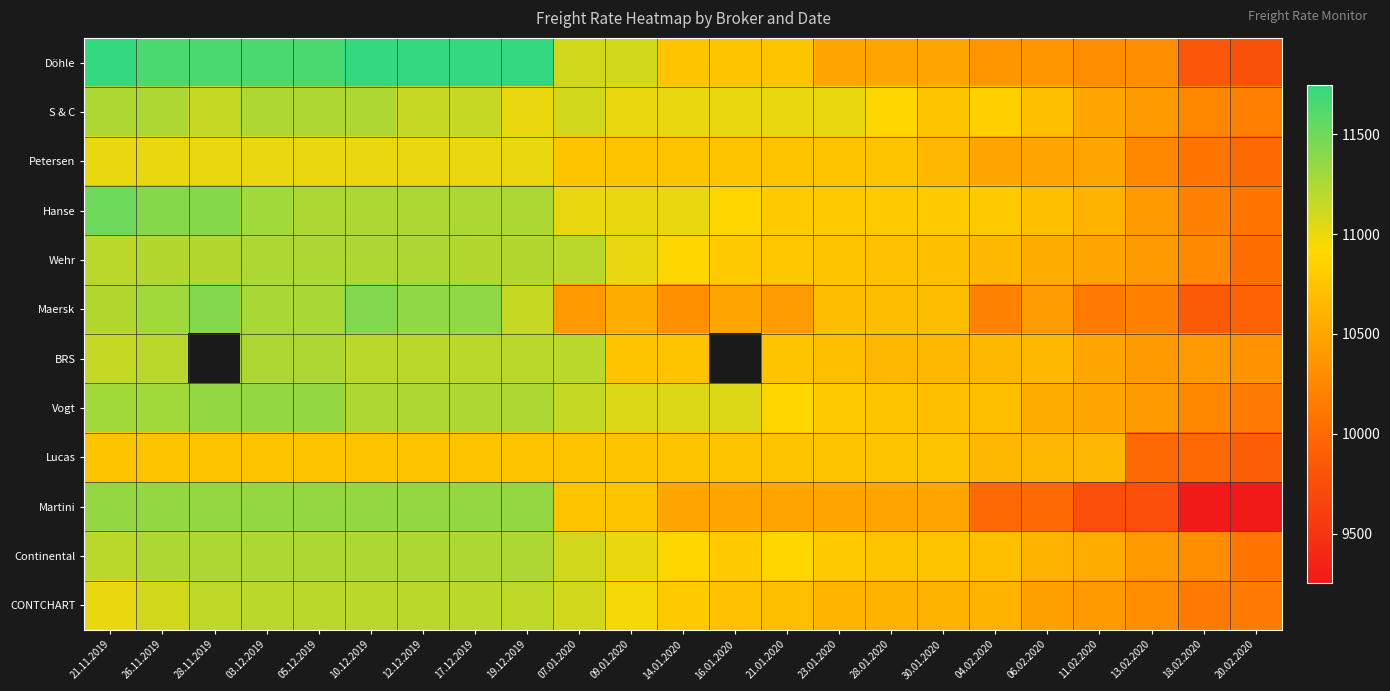

Where is Hanse nearest to the value 10800?

21.01.2020